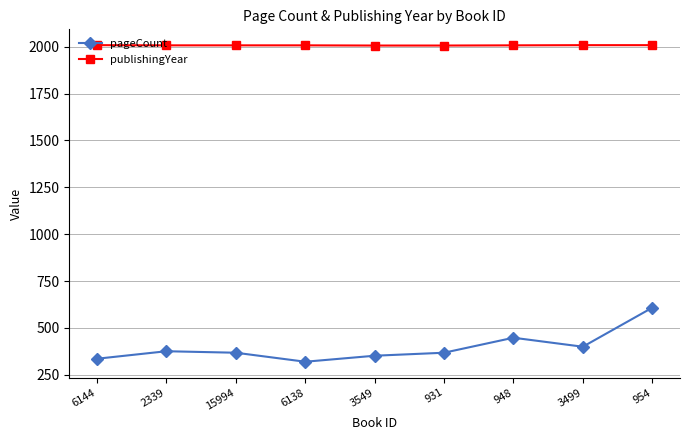

True or false: pageCount and publishingYear intersect in this chart.

False